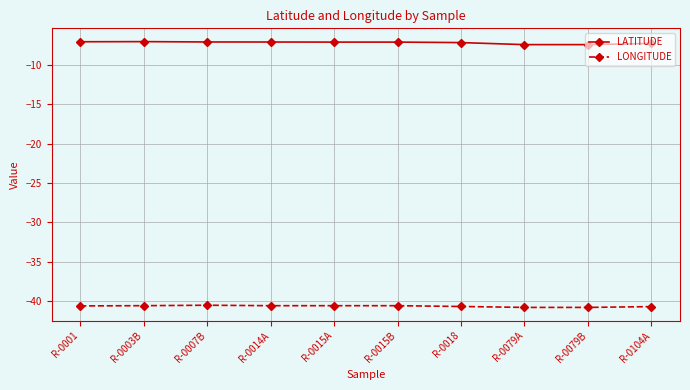

What is the lowest value of the LATITUDE series?

-7.4